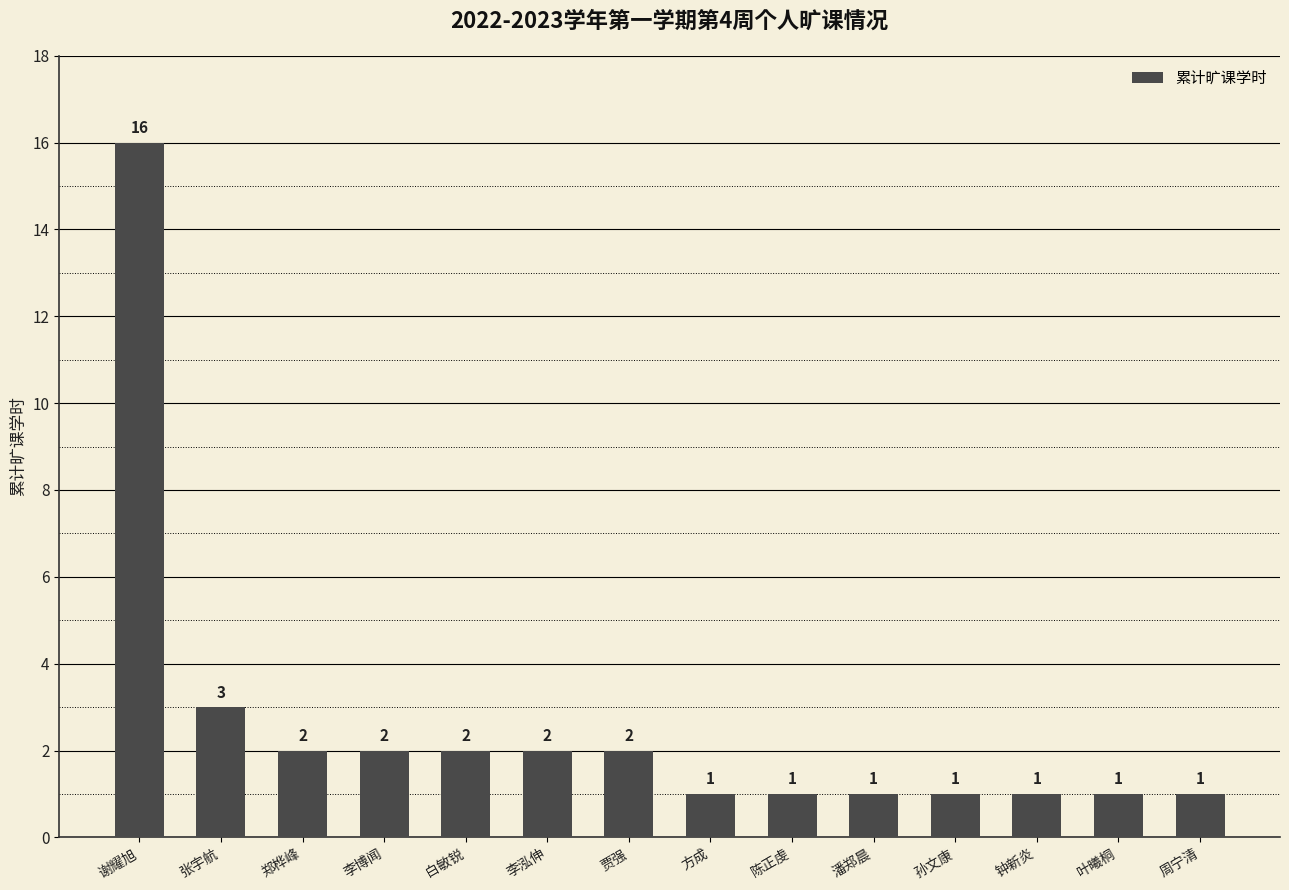

The value at 孙文康 is 1. True or false?

True